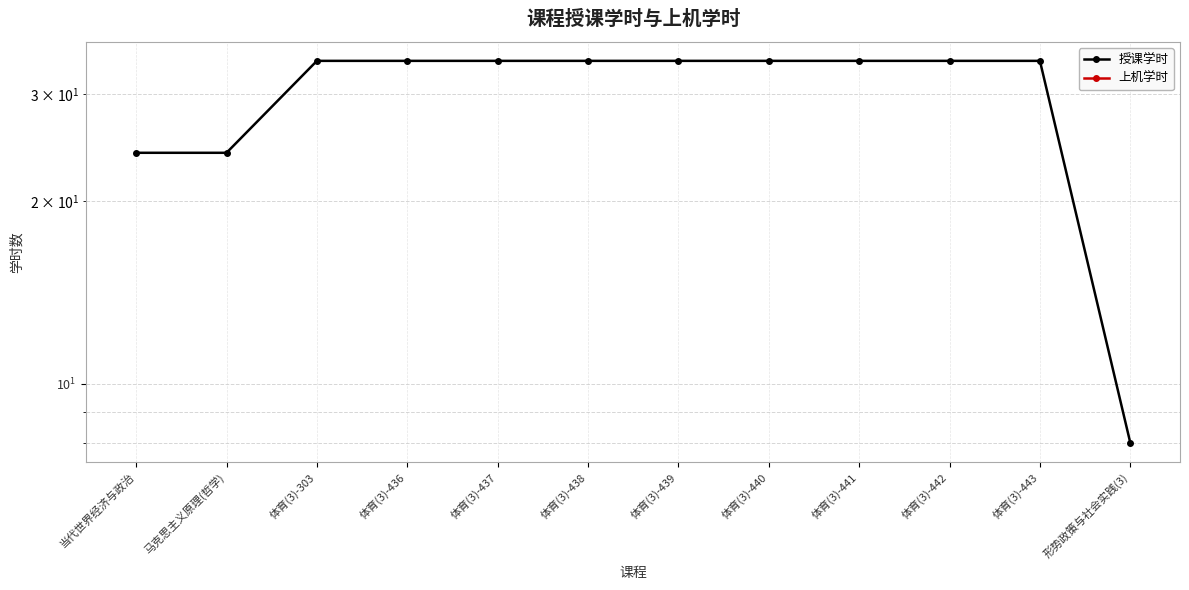

Reading left to right, list all the values displayed in this chart.

授课学时: 当代世界经济与政治=24	马克思主义原理(哲学)=24	体育(3)-303=34	体育(3)-436=34	体育(3)-437=34	体育(3)-438=34	体育(3)-439=34	体育(3)-440=34	体育(3)-441=34	体育(3)-442=34	体育(3)-443=34	形势政策与社会实践(3)=8
上机学时: 当代世界经济与政治=0	马克思主义原理(哲学)=0	体育(3)-303=0	体育(3)-436=0	体育(3)-437=0	体育(3)-438=0	体育(3)-439=0	体育(3)-440=0	体育(3)-441=0	体育(3)-442=0	体育(3)-443=0	形势政策与社会实践(3)=0